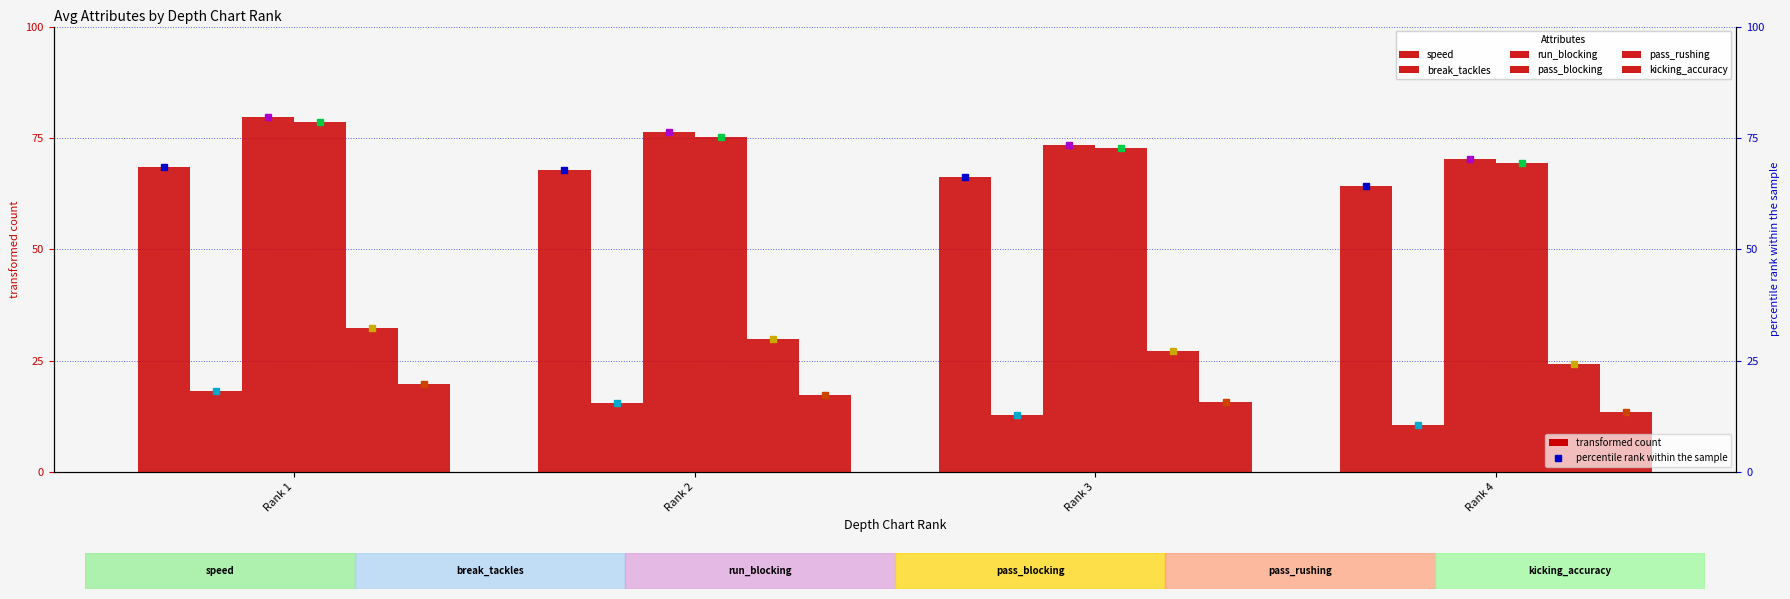

What is the sum of the break_tackles values at Rank 3 and Rank 4?

23.3